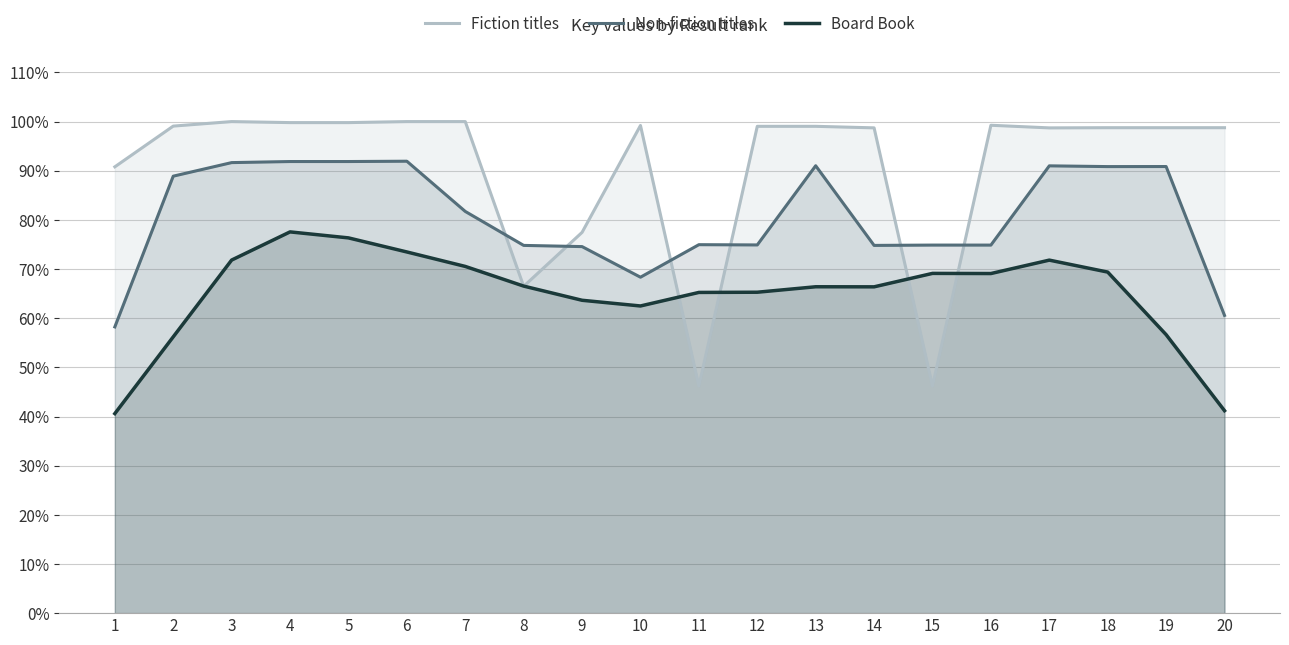

What is the spread (max minus min) of values at 20?

0.6